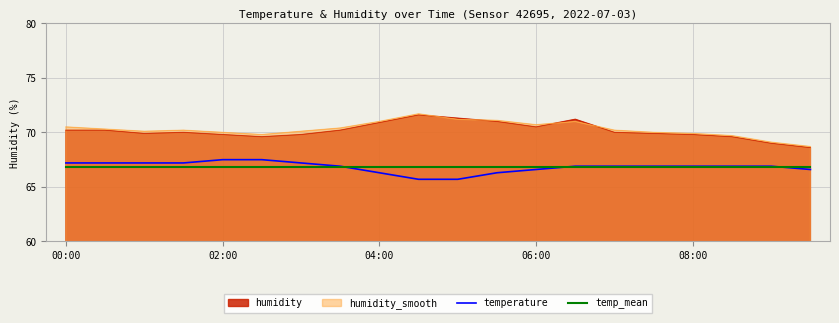

What is the highest value of the humidity_smooth series?

71.7